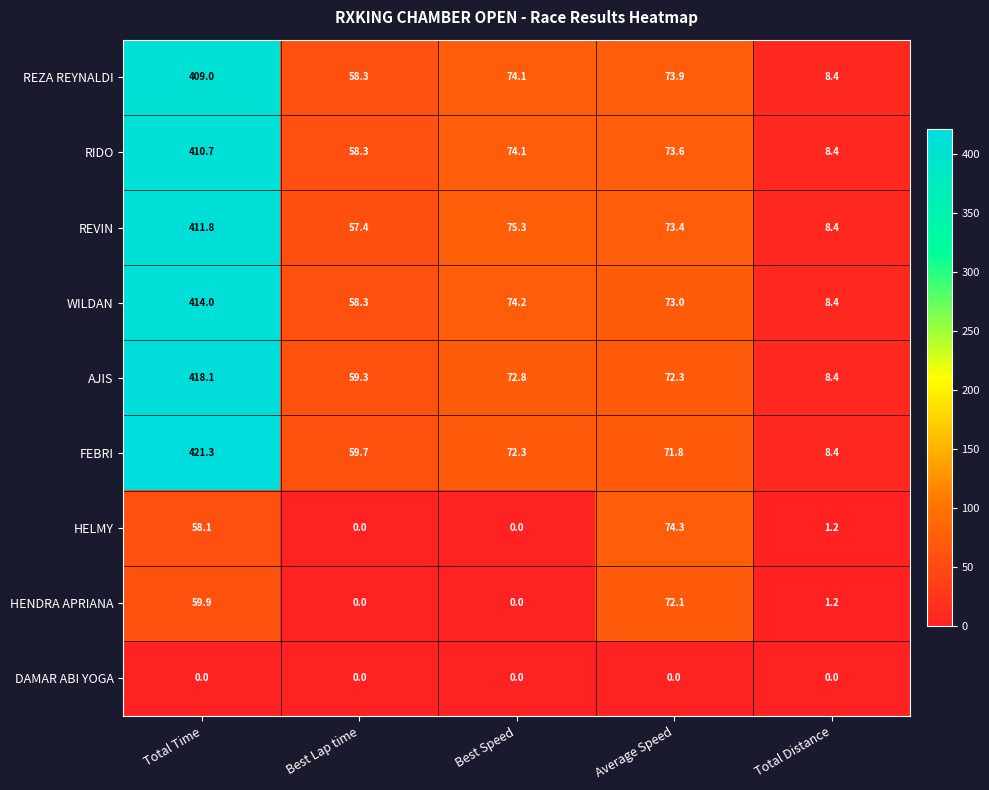

What is the total value across all series at Total Distance?

52.8